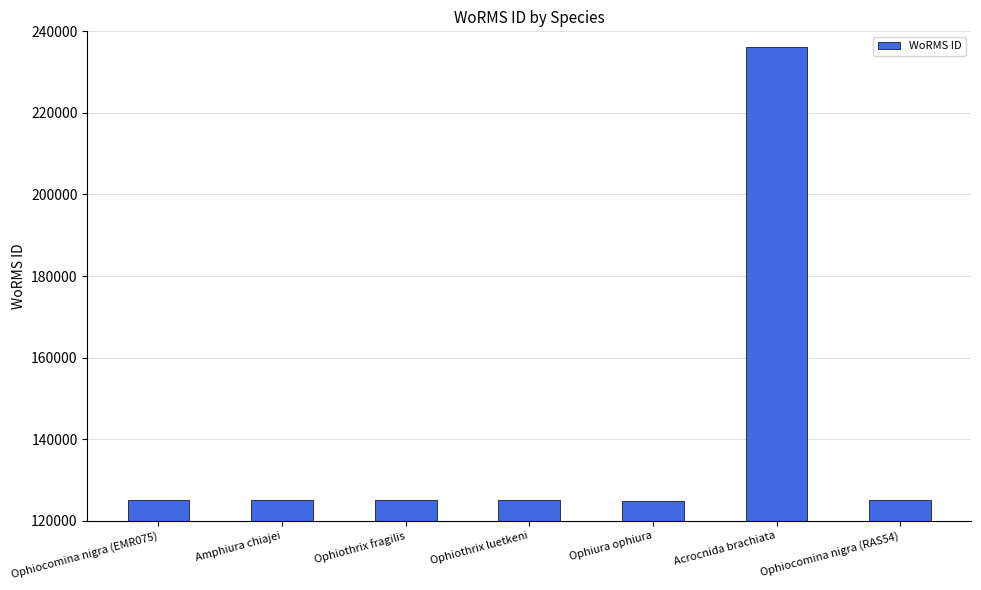

Which has a higher value, Ophiothrix fragilis or Acrocnida brachiata?

Acrocnida brachiata